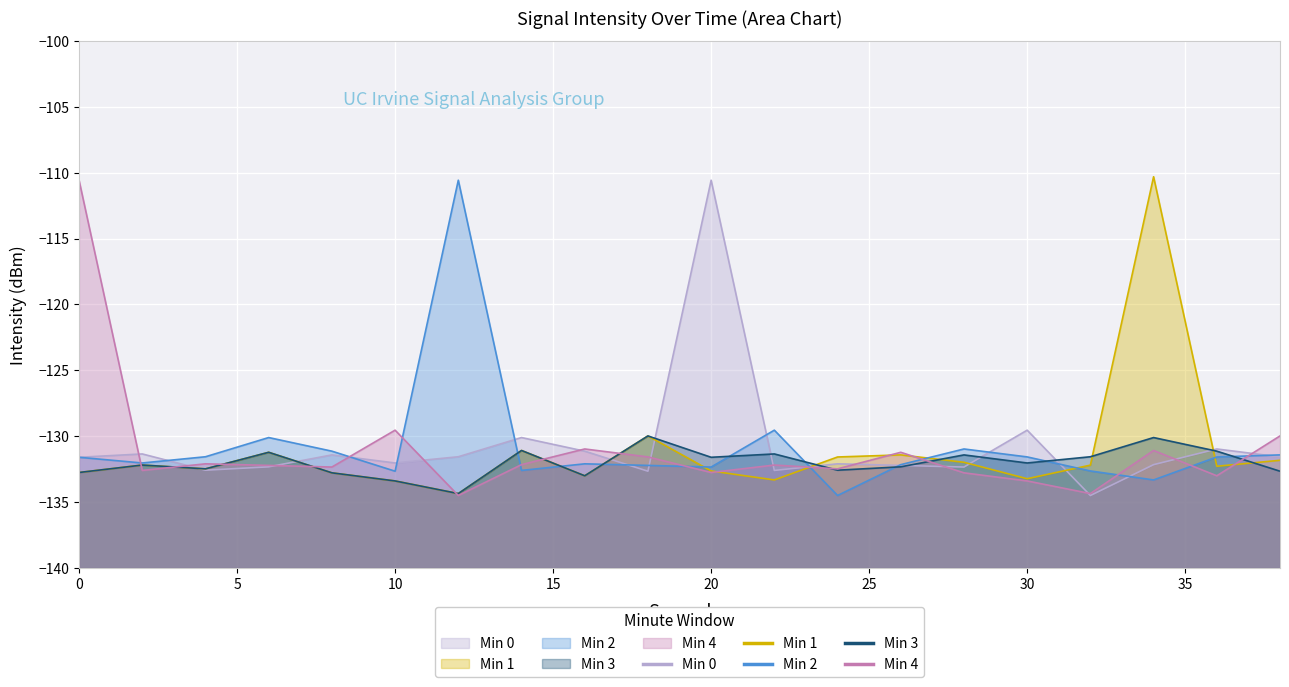

Where does the Min 2 series first go above -131?

6